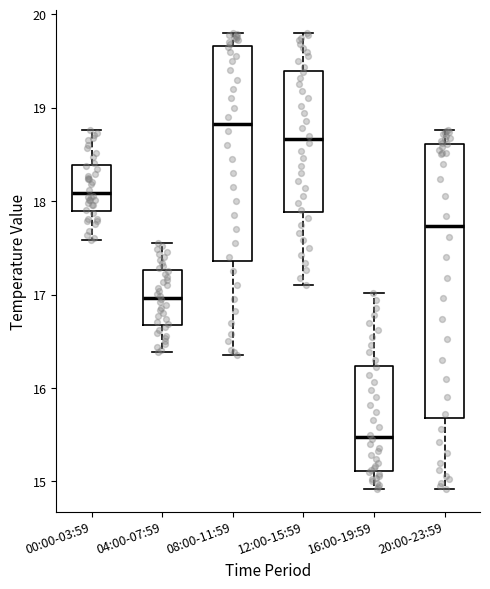

Which box has the lowest median line?

16:00-19:59